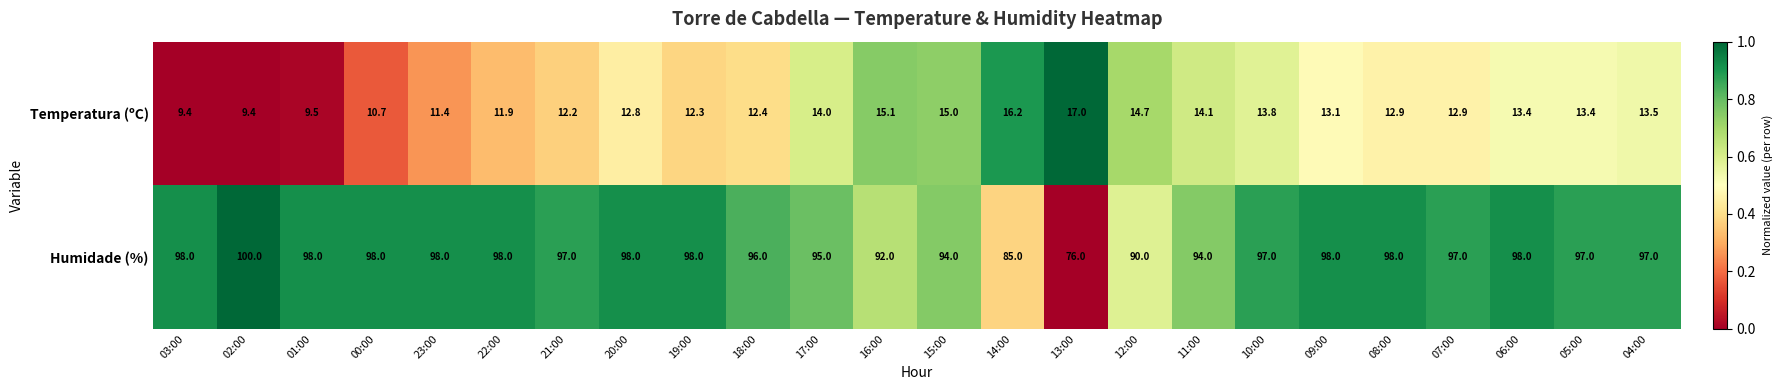

Is it true that Humidade (%) equals 155.6 at 15:00?

False